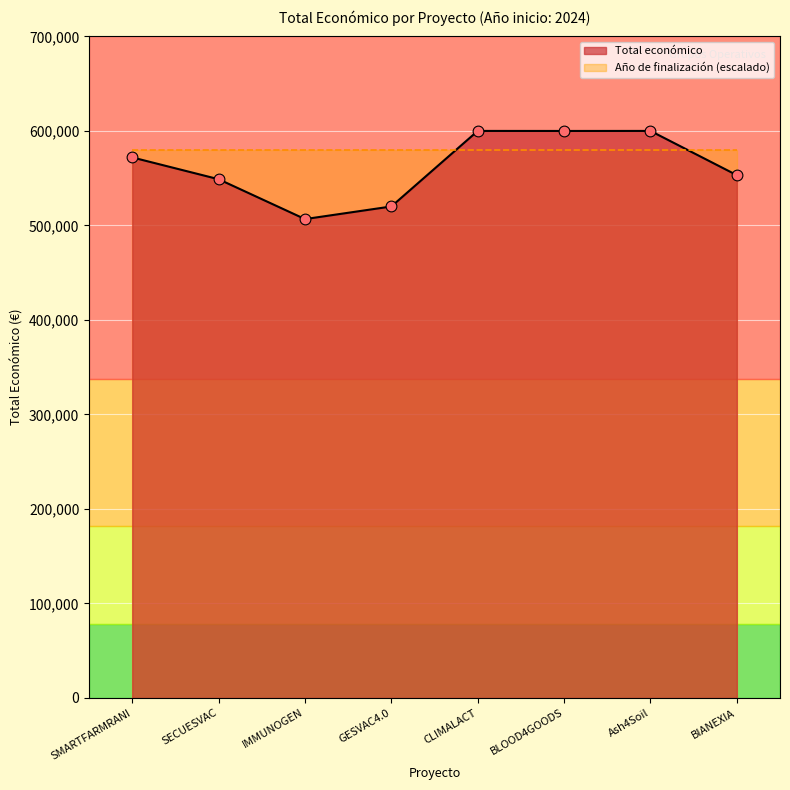

What is the minimum value for Total económico?

506703